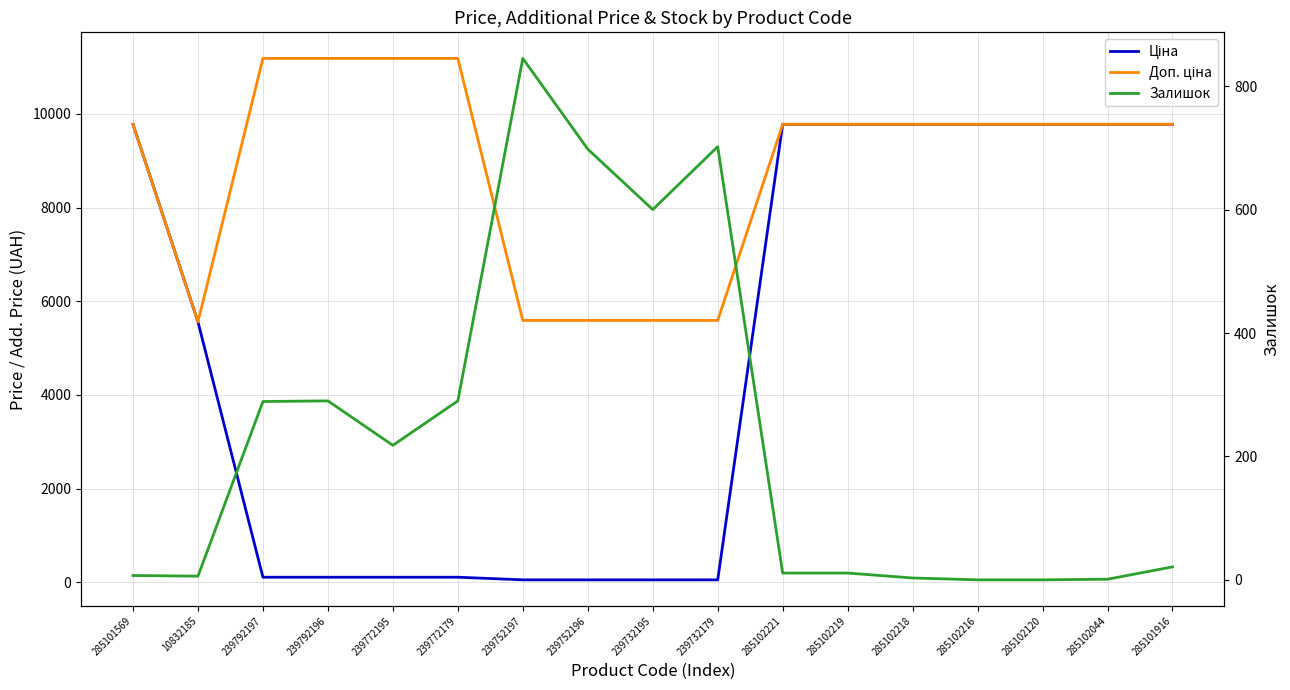

Which category has the highest value in the Доп. ціна series?

239792197